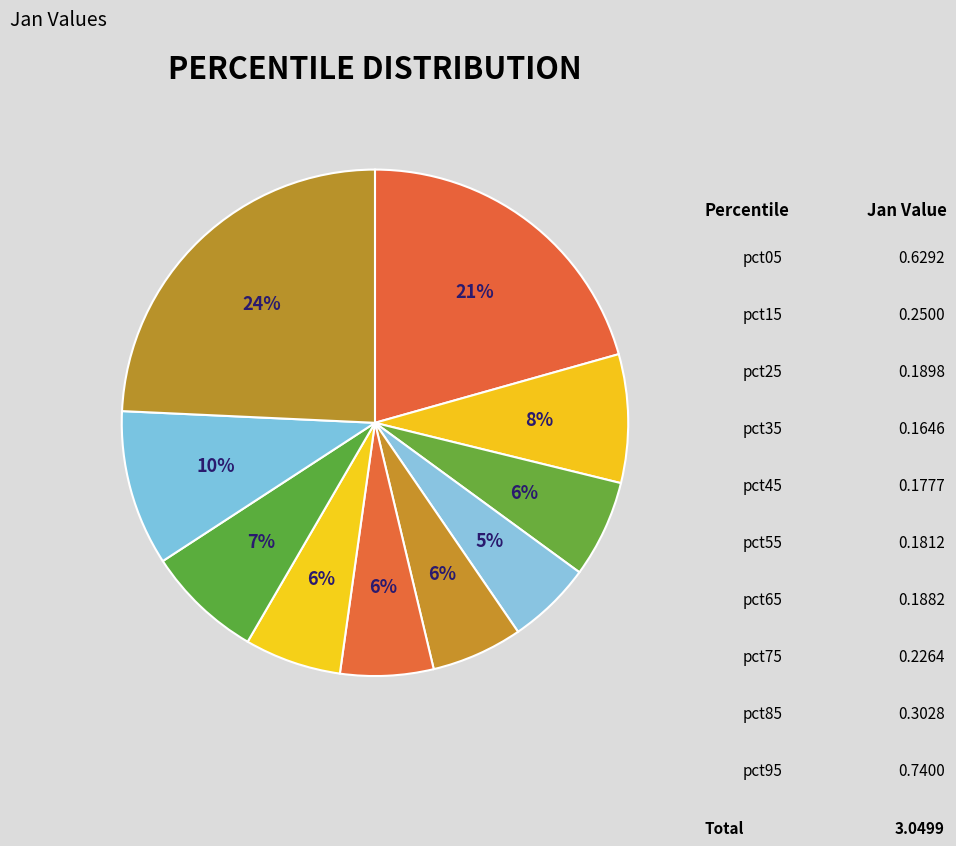

Which category has the smallest portion of the pie?

pct35